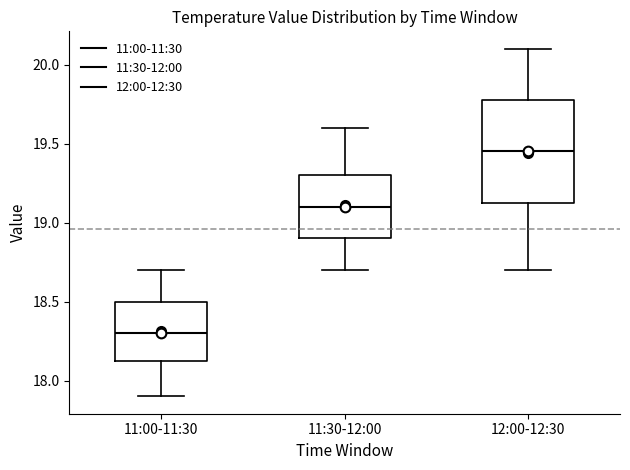

Reading left to right, transcribe this box plot: for each box, give where its median line is, the range the box spans, and where its two whiskers end, as read against the y-axis. The values are not printed on the chart, so give them approximately, as read against the axis.

11:00-11:30: median 18.30, box 18.15 to 18.50, whiskers 17.90 to 18.70
11:30-12:00: median 19.10, box 18.90 to 19.30, whiskers 18.70 to 19.60
12:00-12:30: median 19.45, box 19.15 to 19.80, whiskers 18.70 to 20.10